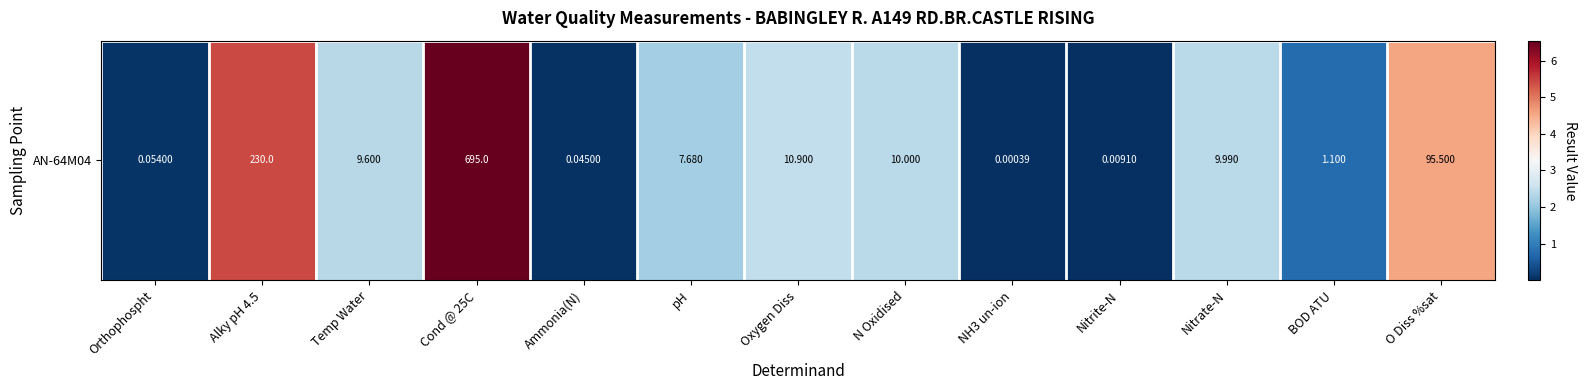

What is the difference between the values at Alky pH 4.5 and N Oxidised?

3.0